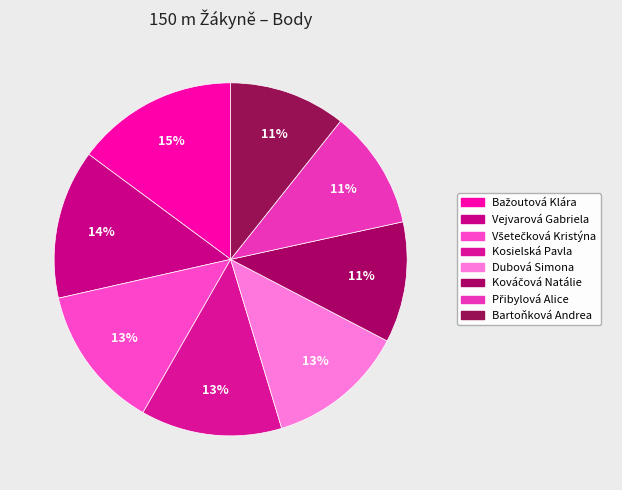

True or false: Bartoňková Andrea accounts for 11% of the total.

True